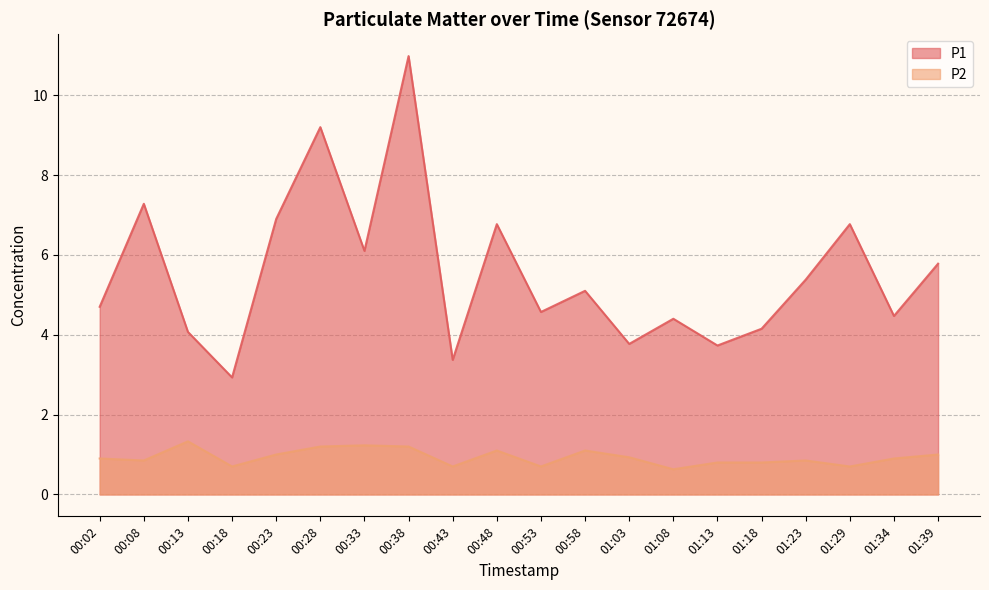

Is it true that P1 equals 4.8 at 00:18?

False